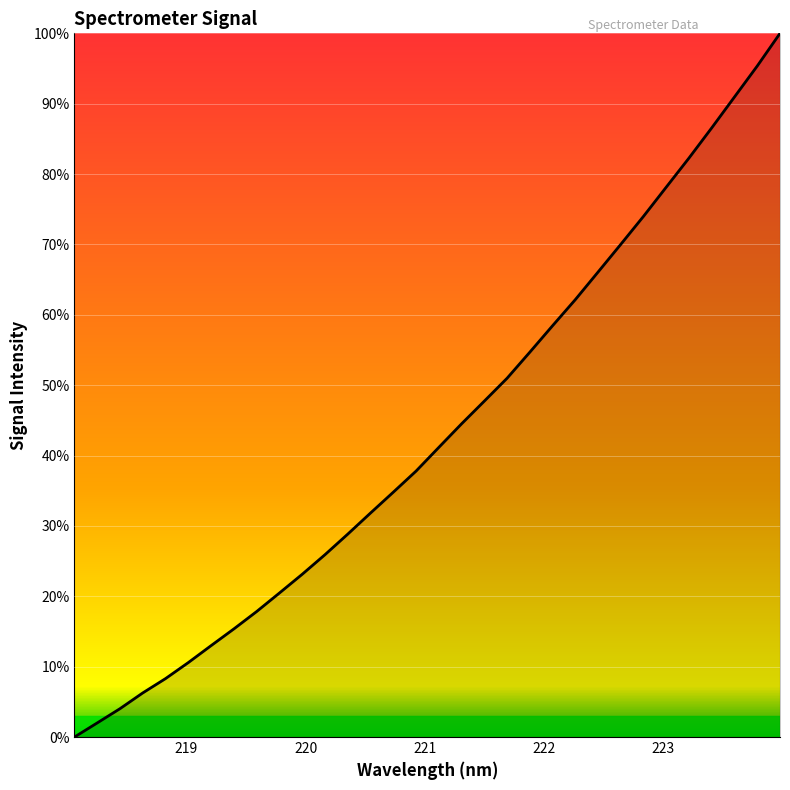

What is the greatest value displayed?

100.0